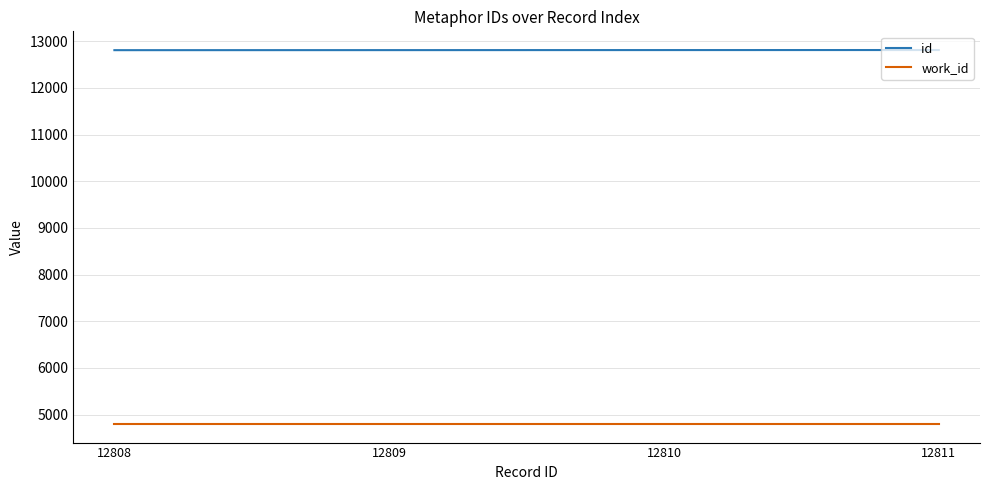

What is the spread (max minus min) of values at 12809?

8007